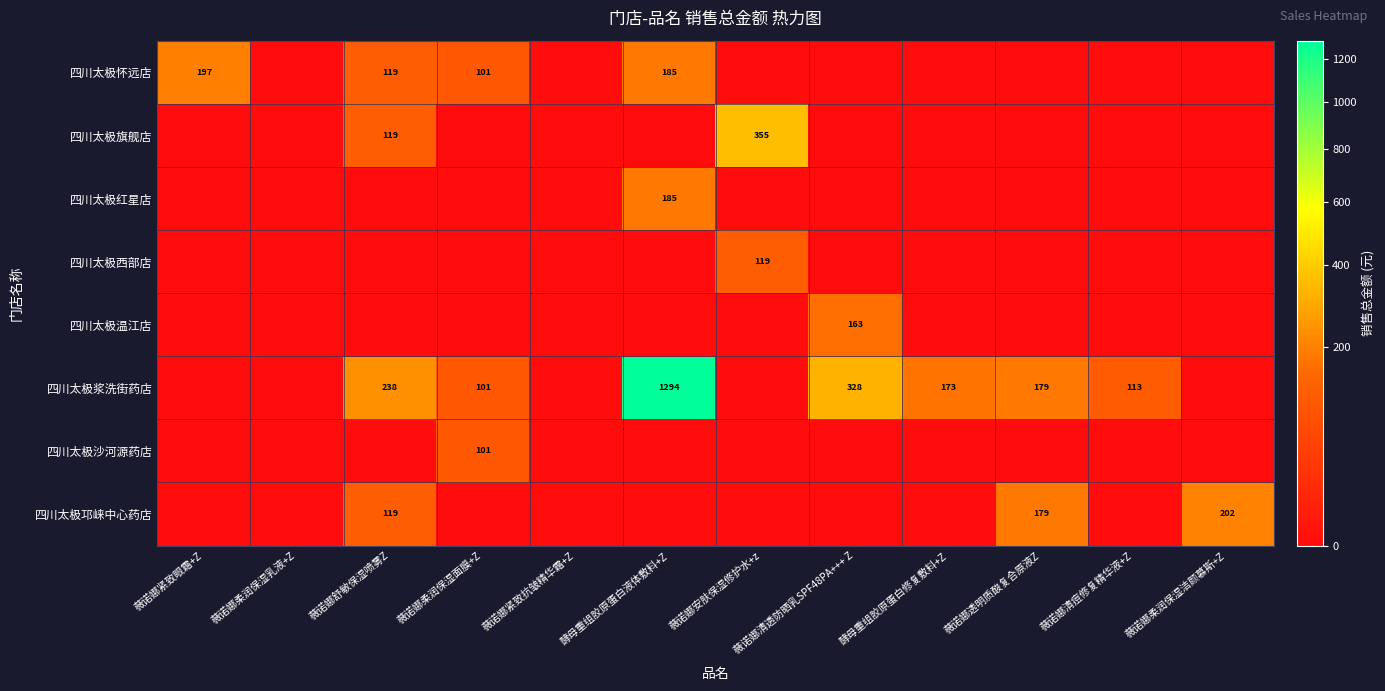

What is the sum of the 四川太极浆洗街药店 values at 薇诺娜柔润保湿面膜+Z and 薇诺娜清痘修复精华液+Z?

214